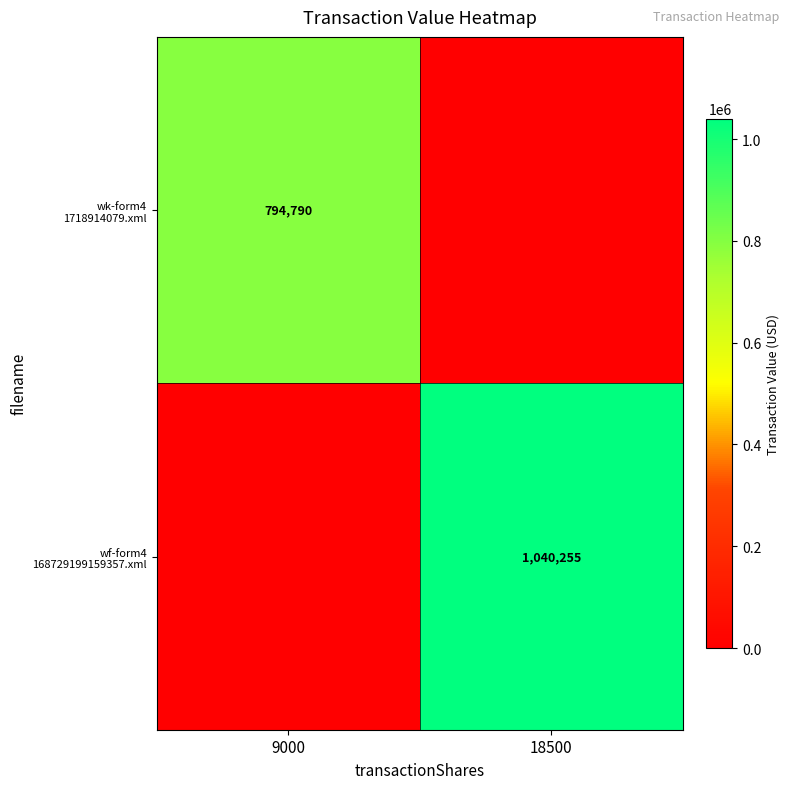

Is it true that wk-form4 1718914079.xml equals 1261307 at 9000?

False